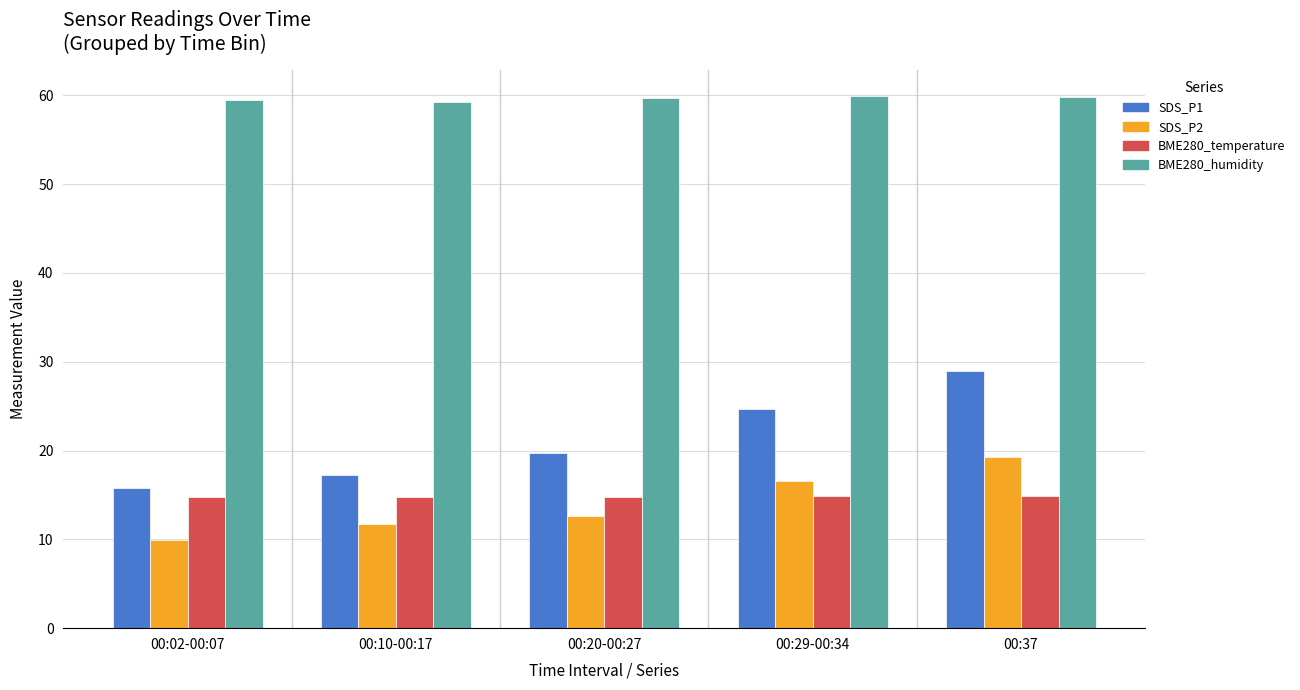

Where does the SDS_P1 series first go above 19?

00:20-00:27